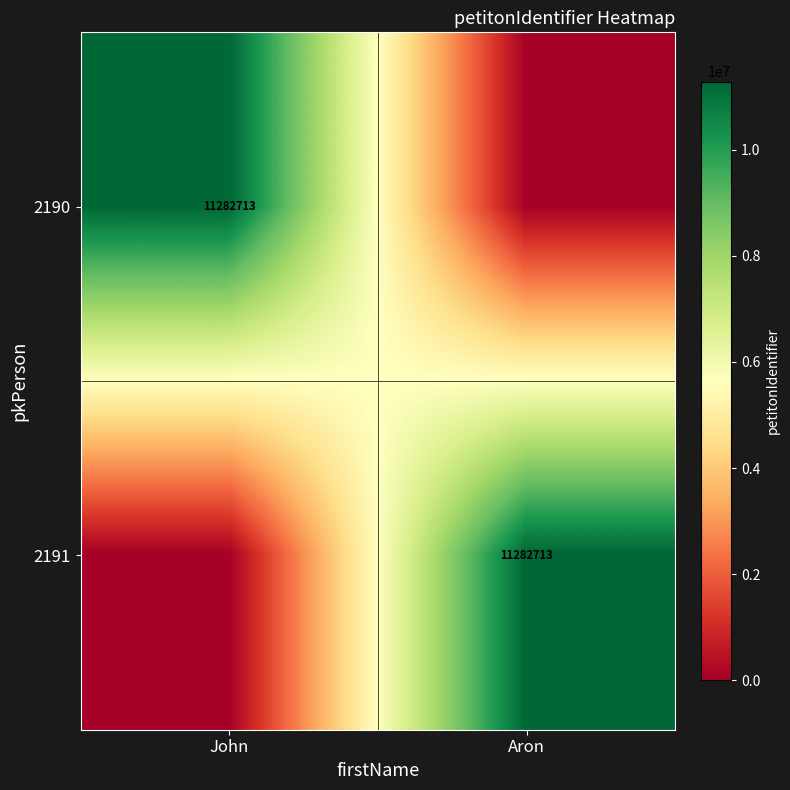

The value of 2191 at Aron is 11282713. True or false?

True